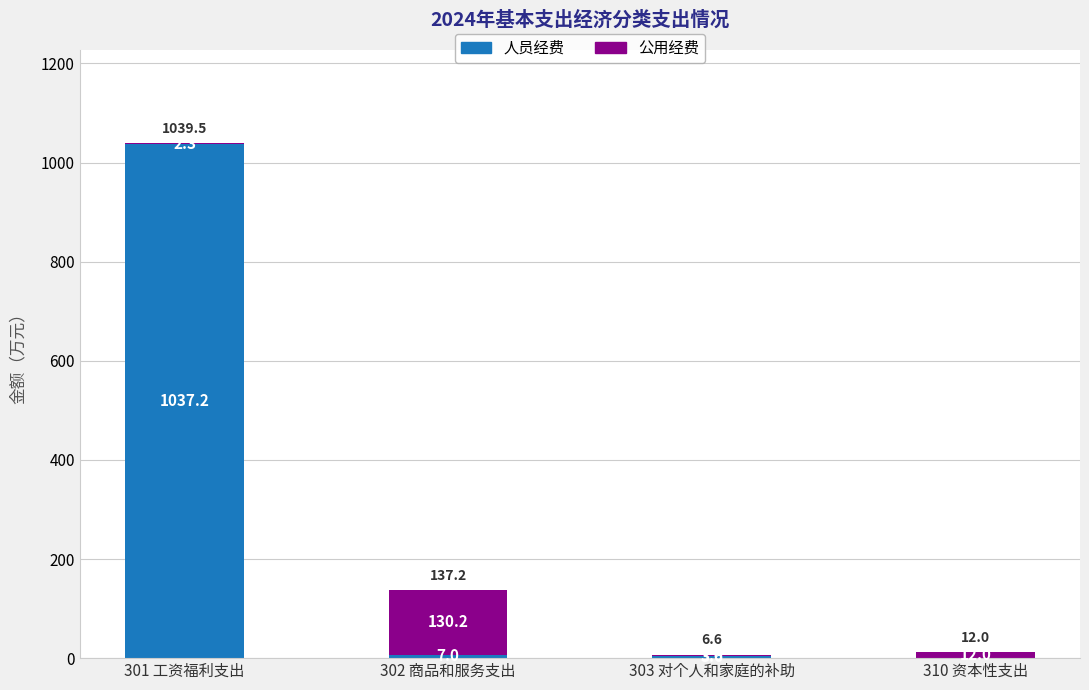

At which category is the sum across all series the highest?

301 工资福利支出